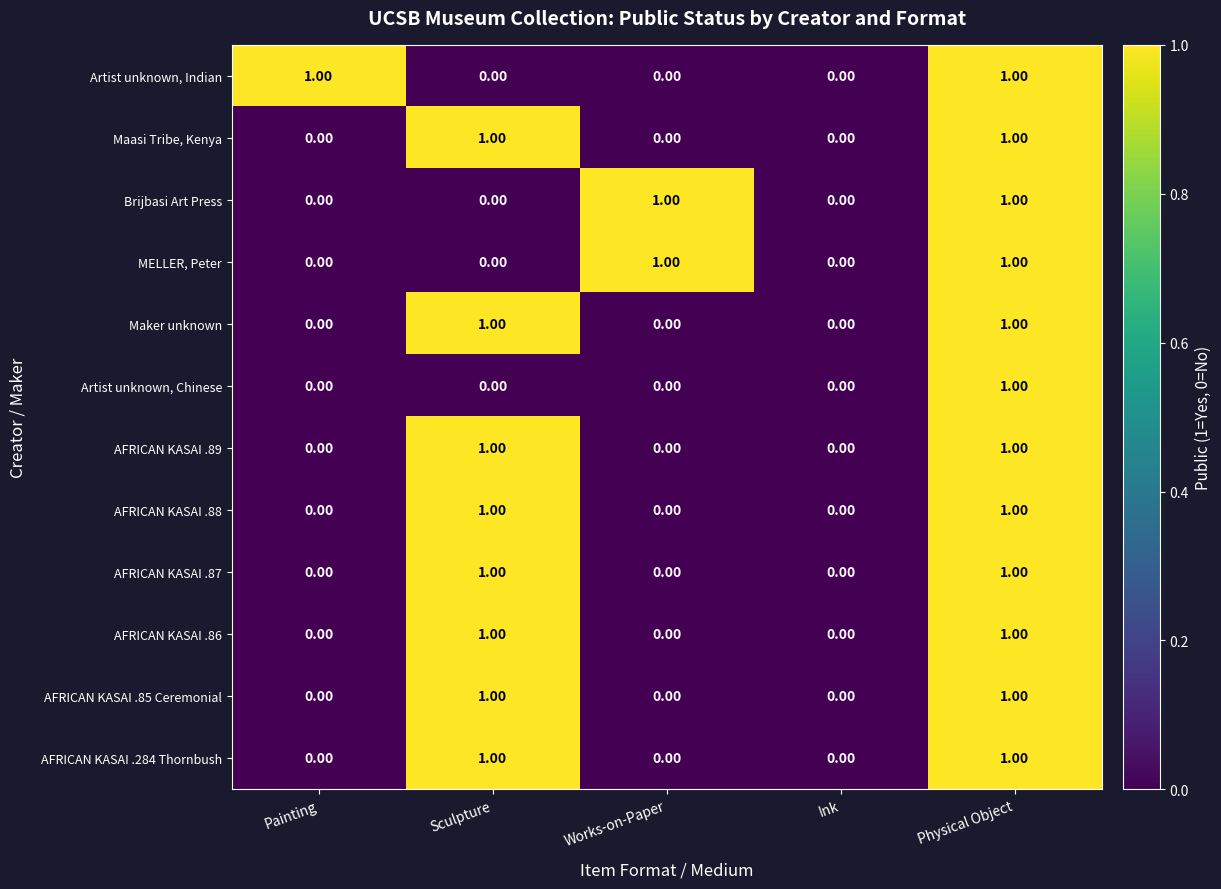

Between Painting and Ink, which series saw the biggest shift?

Artist unknown, Indian